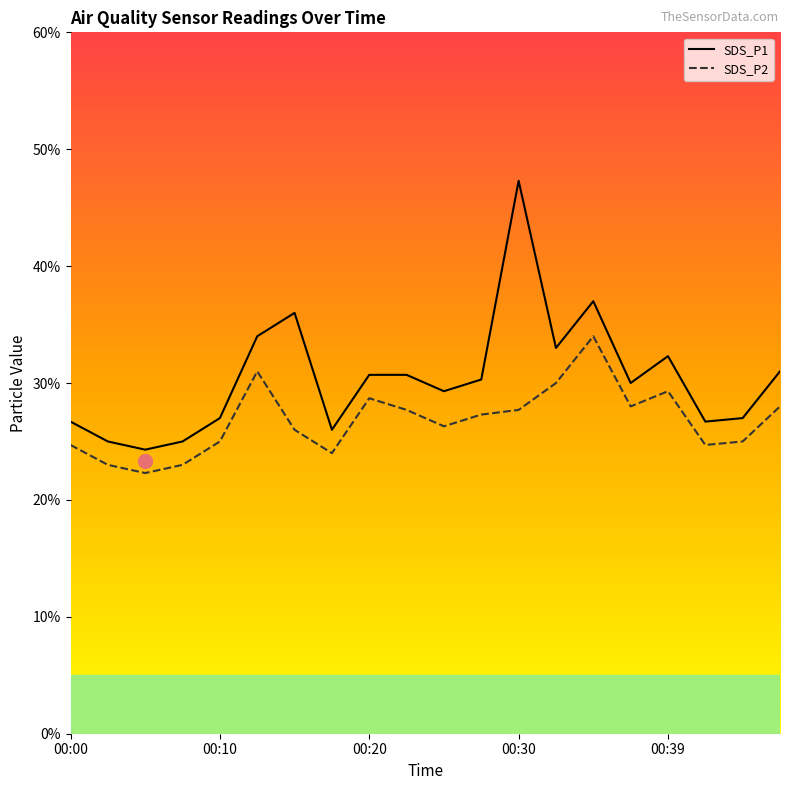

Reading left to right, extract all data points from this chart.

SDS_P1: 00:00=2.7	00:03=2.5	00:05=2.4	00:08=2.5	00:10=2.7	00:13=3.4	00:15=3.6	00:17=2.6	00:20=3.1	00:22=3.1	00:25=2.9	00:27=3.0	00:30=4.7	00:32=3.3	00:35=3.7	00:37=3.0	00:39=3.2	00:42=2.7	00:44=2.7	00:47=3.1
SDS_P2: 00:00=2.5	00:03=2.3	00:05=2.2	00:08=2.3	00:10=2.5	00:13=3.1	00:15=2.6	00:17=2.4	00:20=2.9	00:22=2.8	00:25=2.6	00:27=2.7	00:30=2.8	00:32=3.0	00:35=3.4	00:37=2.8	00:39=2.9	00:42=2.5	00:44=2.5	00:47=2.8